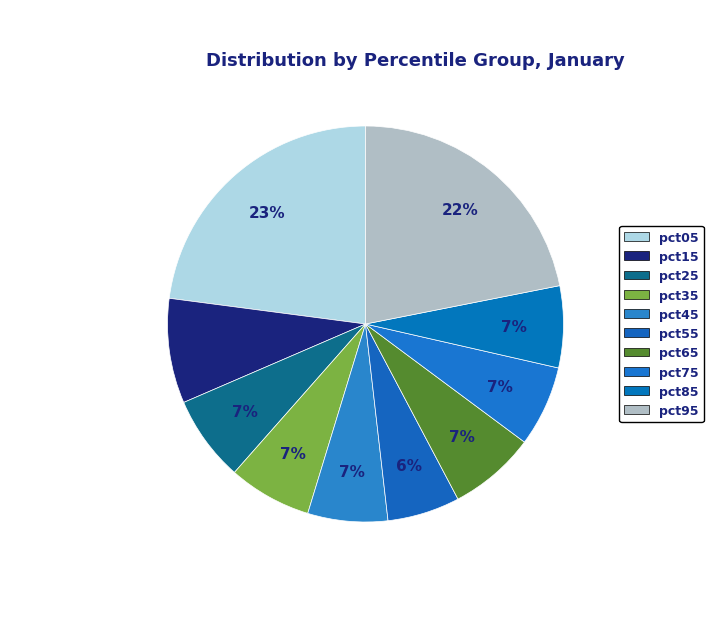

Is pct85 the majority of the pie?

No